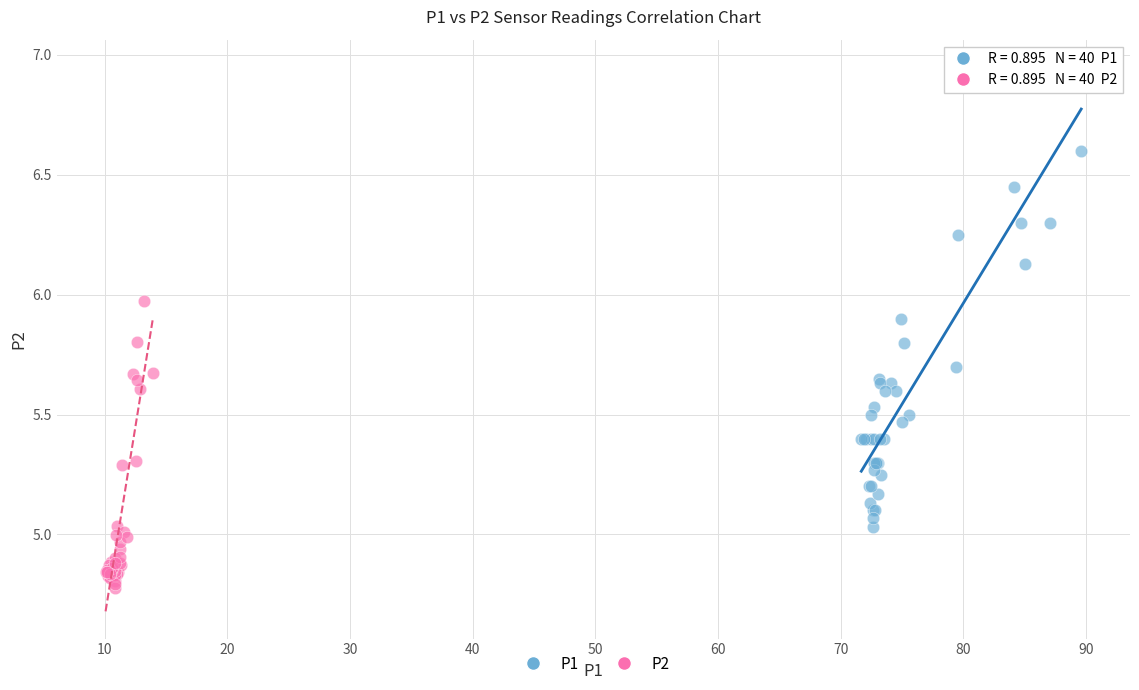

Which series has the largest Y range (max minus min)?

P1